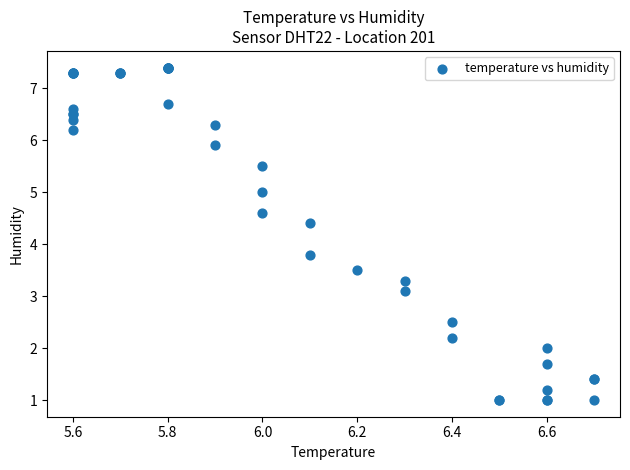

What Y value in the scatter plot is closest to 4?

3.8